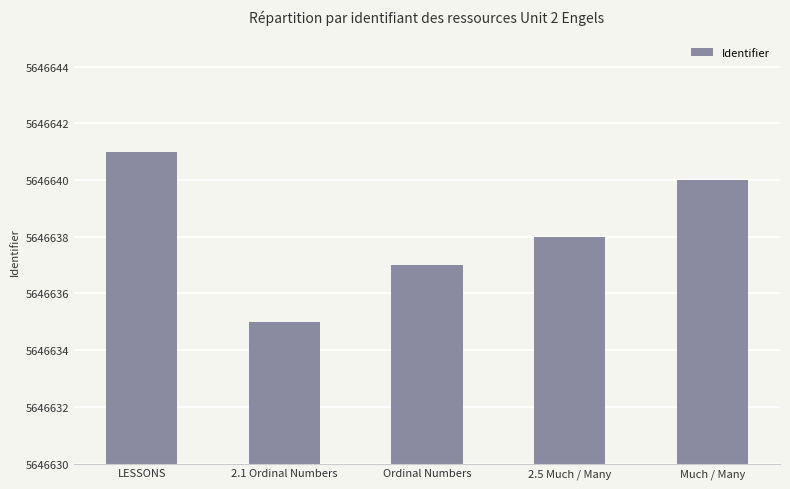

What is the difference between the maximum and minimum values?

6